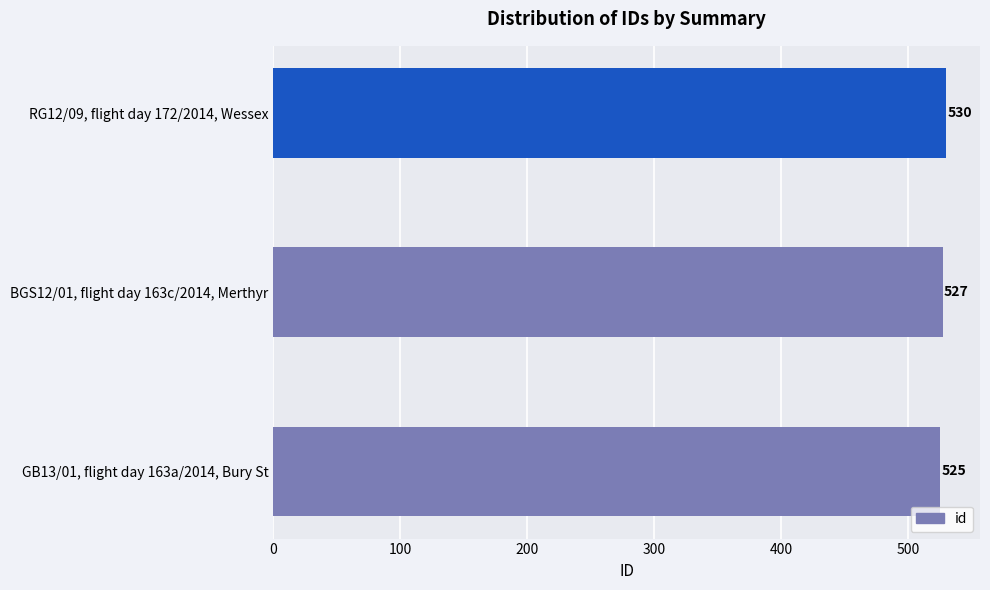

Read the value at RG12/09, flight day 172/2014, Wessex.

530